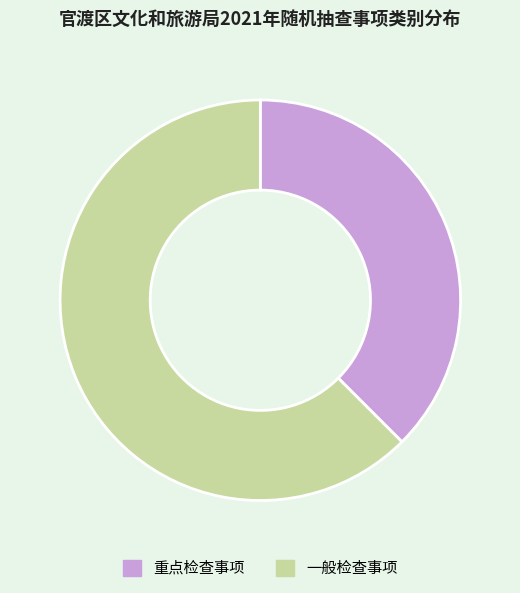

Do 重点检查事项 and 一般检查事项 together represent more than half of the pie?

Yes